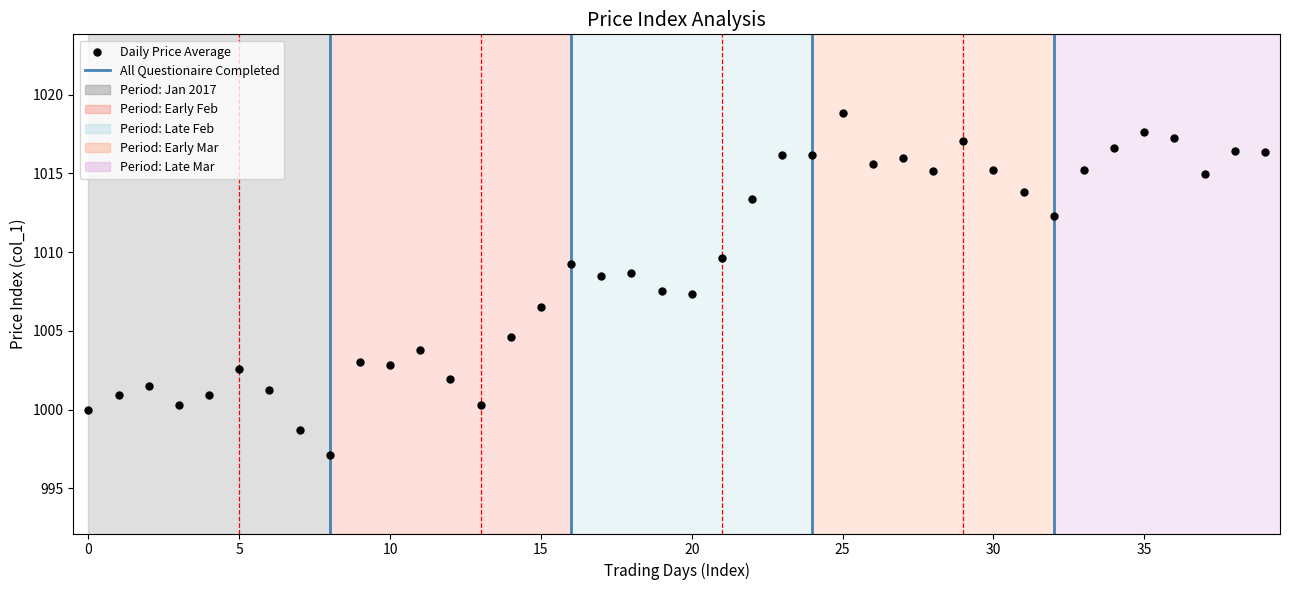

What is the range of Y values (max minus min)?

21.7